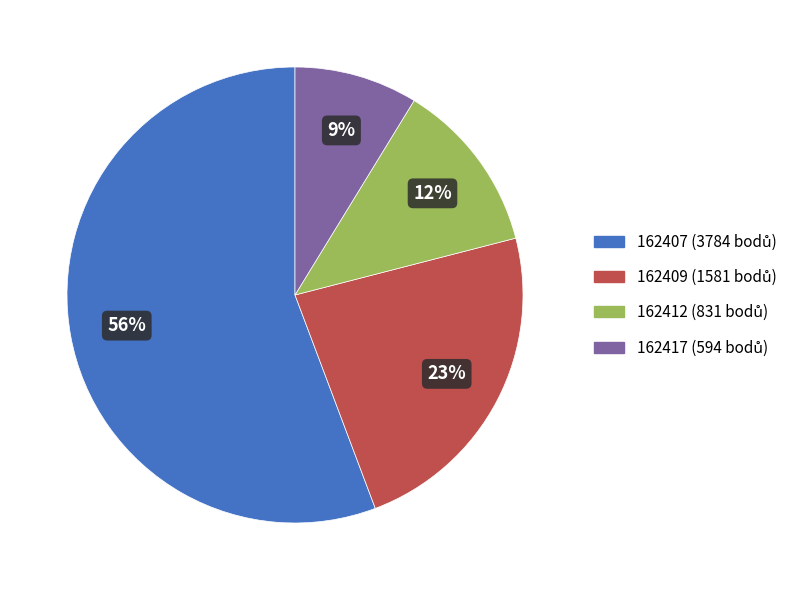

Which has a higher value, 162407 or 162417?

162407